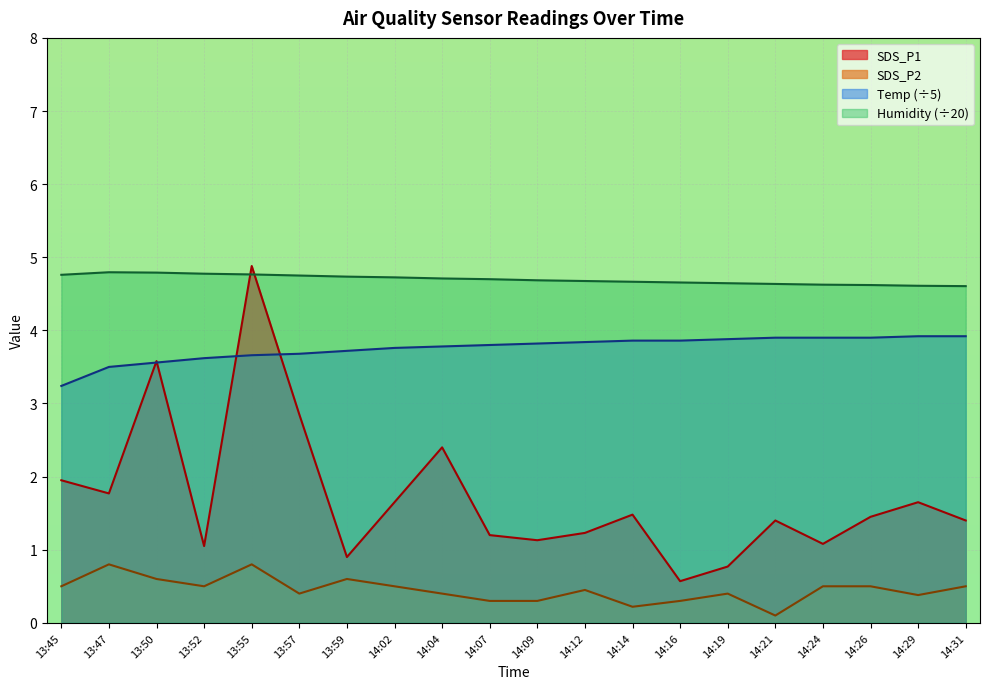

True or false: SDS_P2 and SDS_P1 intersect in this chart.

False